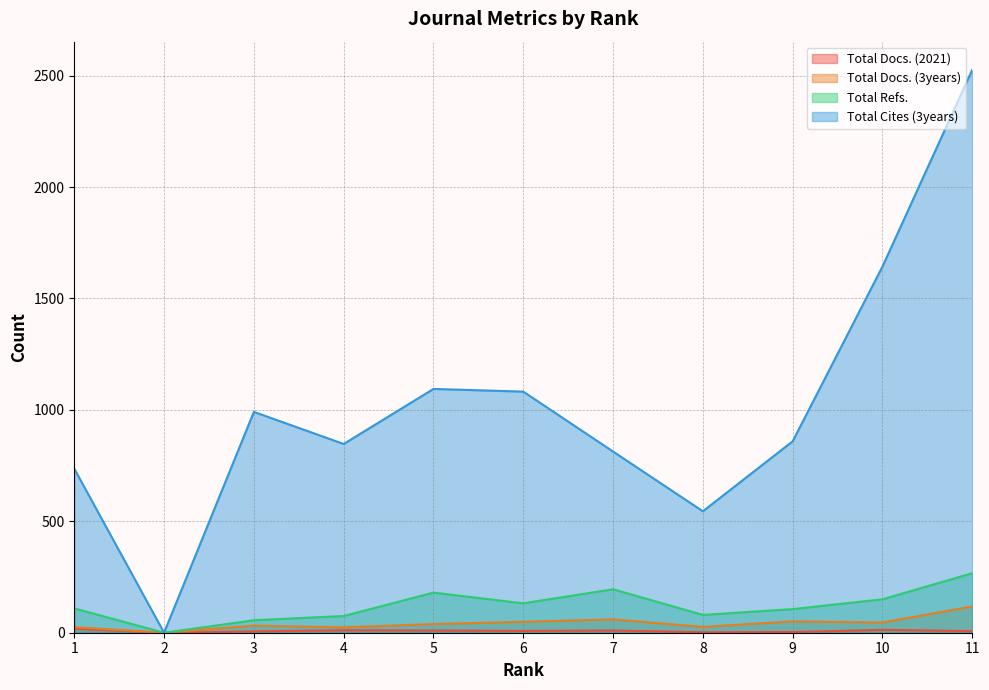

How many values in Total Docs. (2021) are above zero?

10